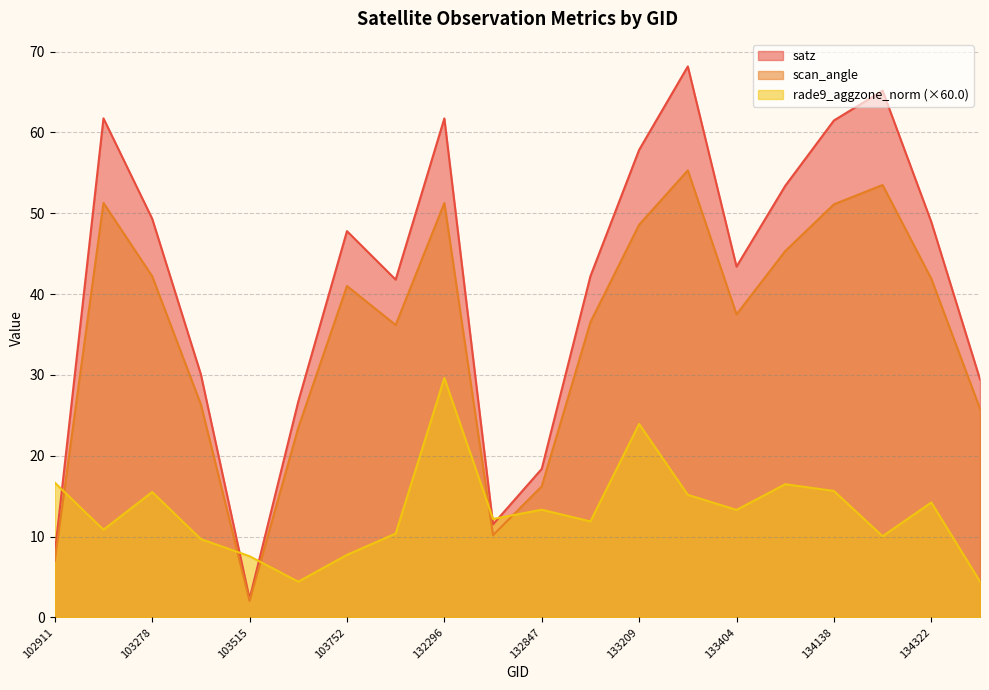

The scan_angle series shows 83.4 at 134308. True or false?

False